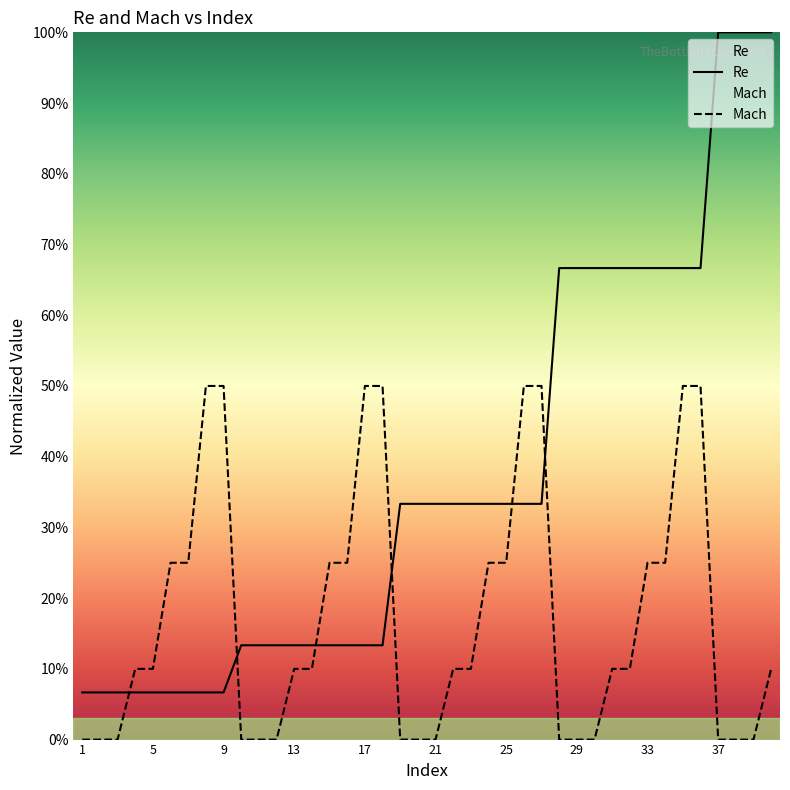

What is the difference between the maximum and minimum values in the Re series?

0.9